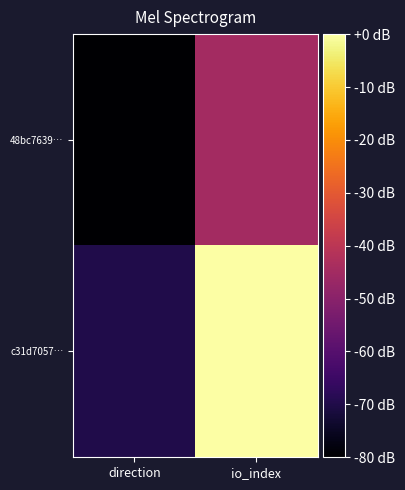

Which has a higher value, io_index or direction?

io_index